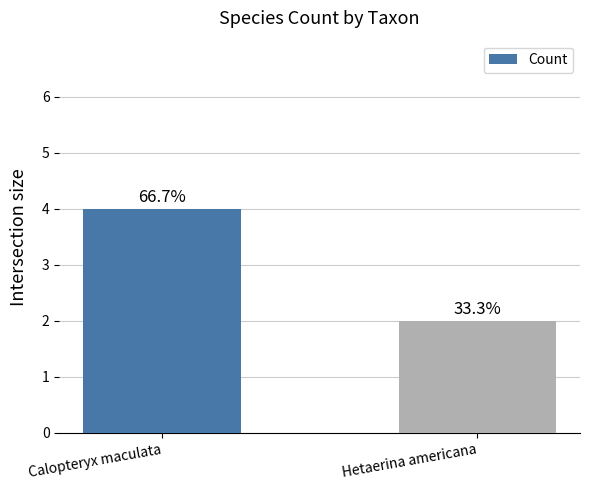

Which label corresponds to the smallest value in the chart?

Hetaerina americana